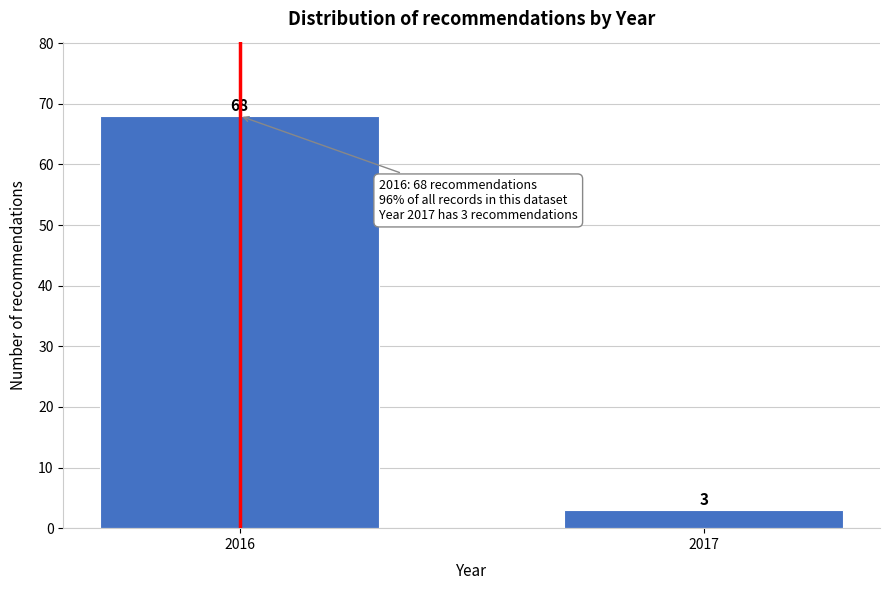

Reading left to right, list all the values displayed in this chart.

2016=68	2017=3